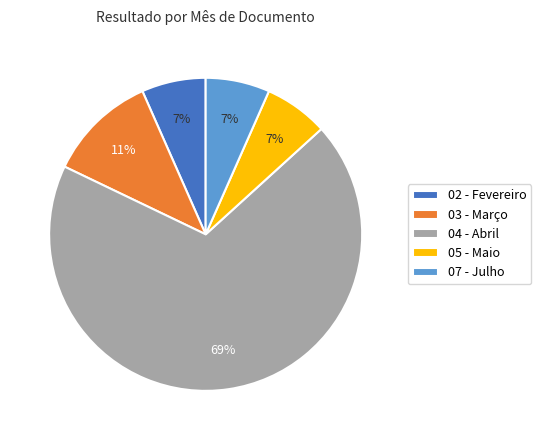

Combined, do 02 - Fevereiro and 07 - Julho account for over 50%?

No